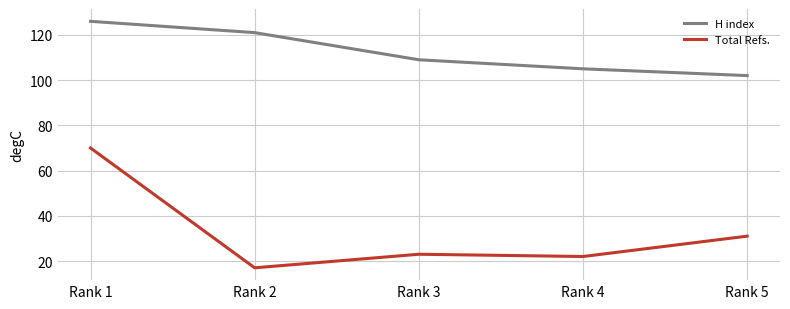

At which category does Total Refs. reach its first local valley?

Rank 2